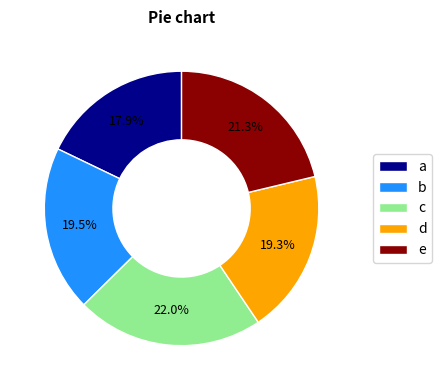

What percentage is NOT represented by e?

78.7%